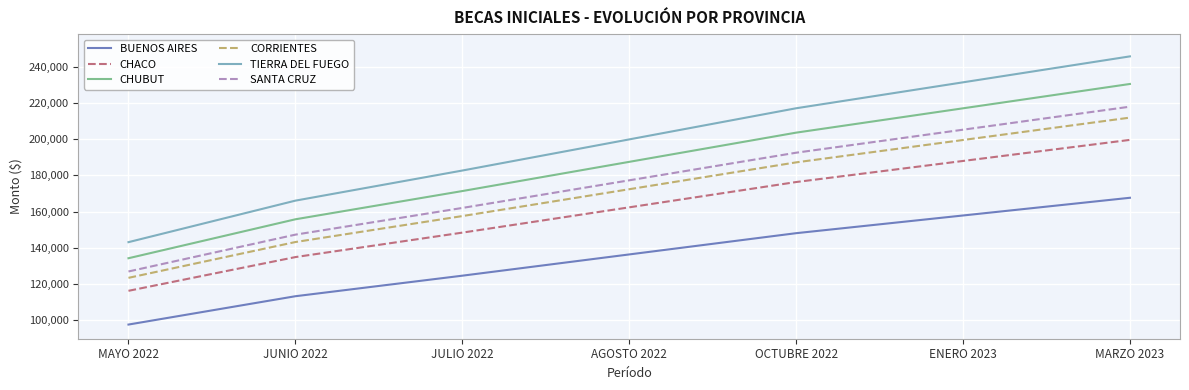

Does the chart have visible grid lines?

Yes